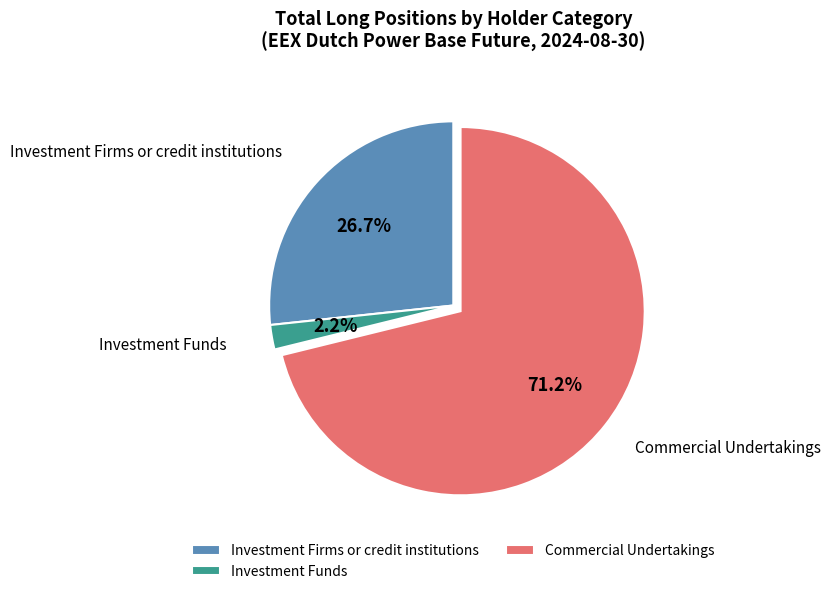

To the nearest percent, what is the difference between the largest and smallest slice percentages?

69%